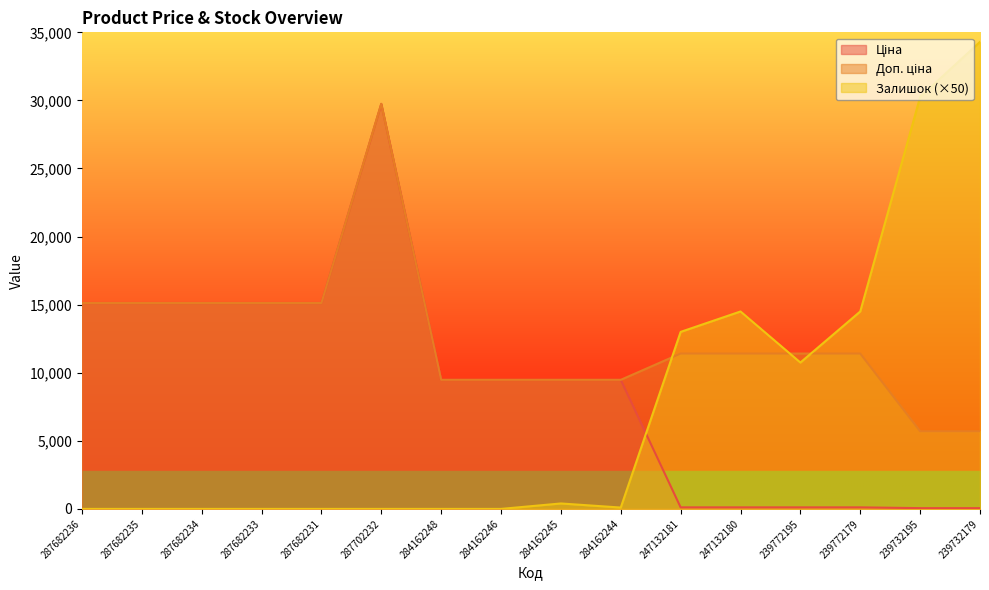

What is the maximum value shown in the chart?

34300.0